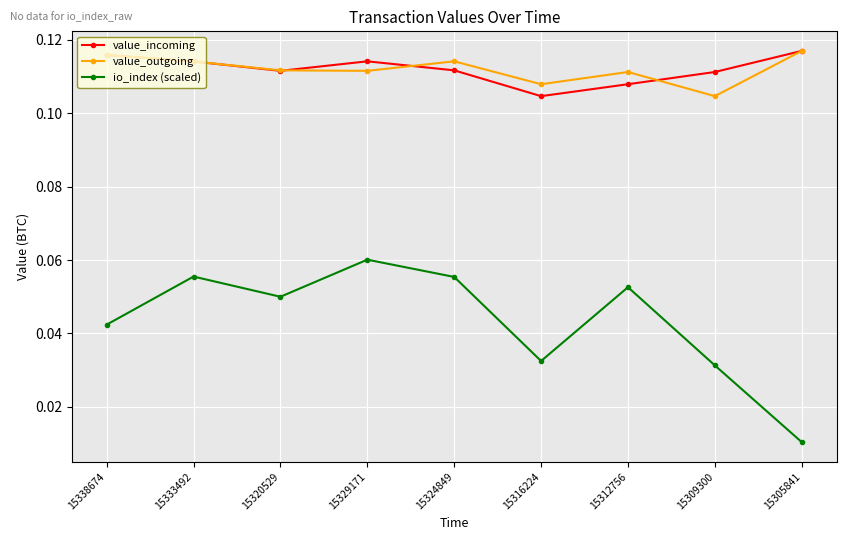

Is the value of value_incoming at 15309300 greater than the value of value_outgoing at 15324849?

No